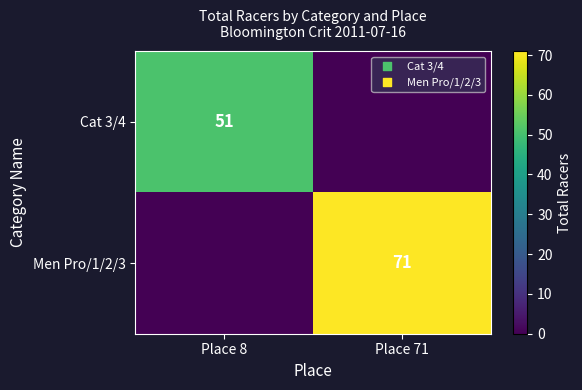

True or false: Men Pro/1/2/3 has a value of 47 at Place 71.

False